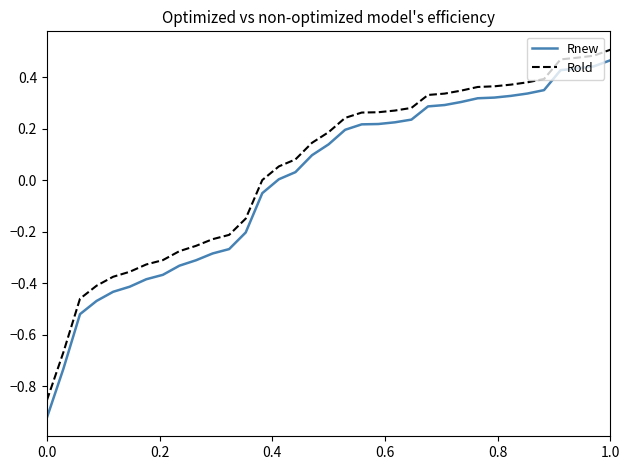

What is the difference between the maximum and minimum values in the Rold series?

1.4